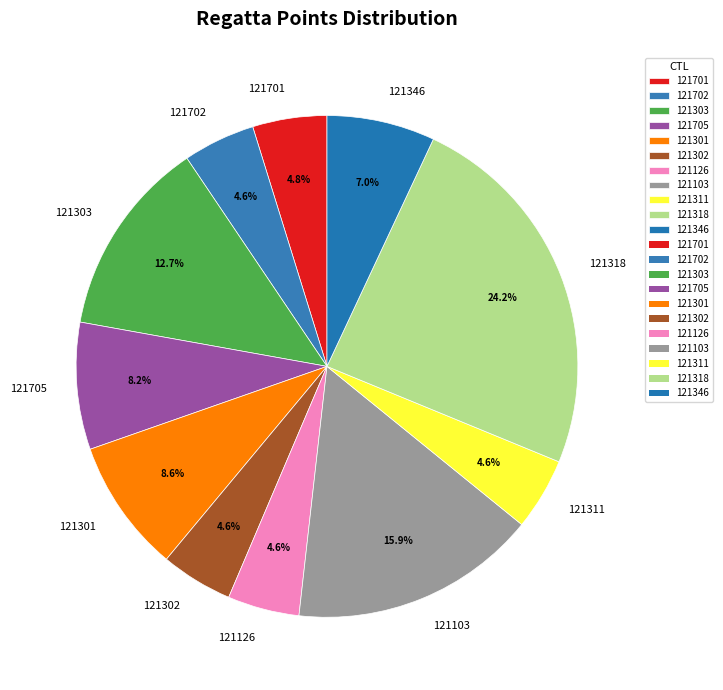

Which has a higher value, 121318 or 121702?

121318